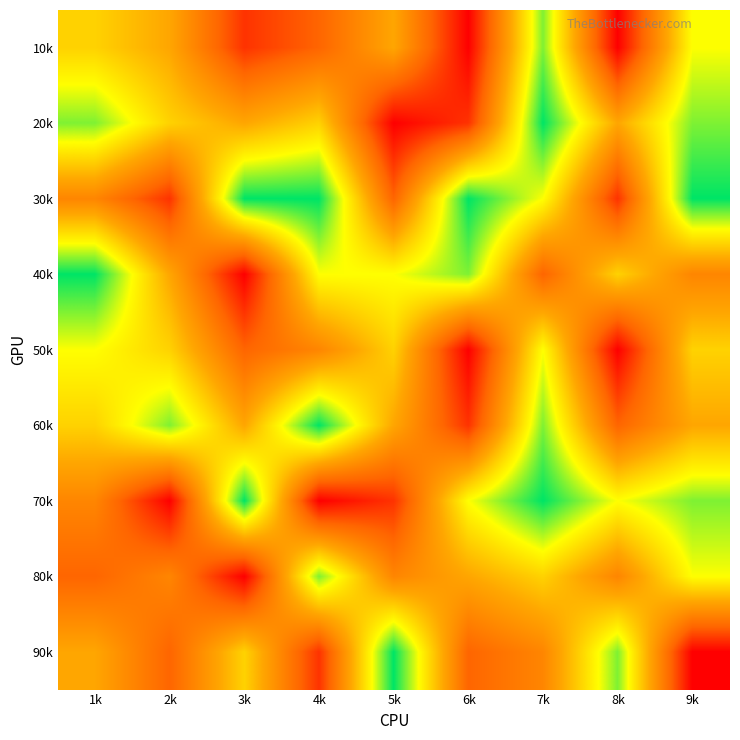

Reading right to left, list all the values displayed in this chart.

10k: 9k=7	8k=1	7k=8	6k=1	5k=5	4k=3	3k=2	2k=5	1k=6
20k: 9k=8	8k=5	7k=9	6k=2	5k=1	4k=6	3k=5	2k=6	1k=8
30k: 9k=9	8k=2	7k=7	6k=9	5k=3	4k=9	3k=9	2k=2	1k=4
40k: 9k=4	8k=6	7k=3	6k=8	5k=7	4k=7	3k=1	2k=5	1k=9
50k: 9k=6	8k=1	7k=7	6k=1	5k=6	4k=4	3k=3	2k=6	1k=7
60k: 9k=5	8k=3	7k=8	6k=2	5k=5	4k=9	3k=5	2k=8	1k=6
70k: 9k=8	8k=7	7k=9	6k=7	5k=2	4k=1	3k=9	2k=1	1k=4
80k: 9k=7	8k=4	7k=6	6k=5	5k=4	4k=8	3k=1	2k=4	1k=3
90k: 9k=1	8k=8	7k=4	6k=3	5k=9	4k=2	3k=6	2k=3	1k=5